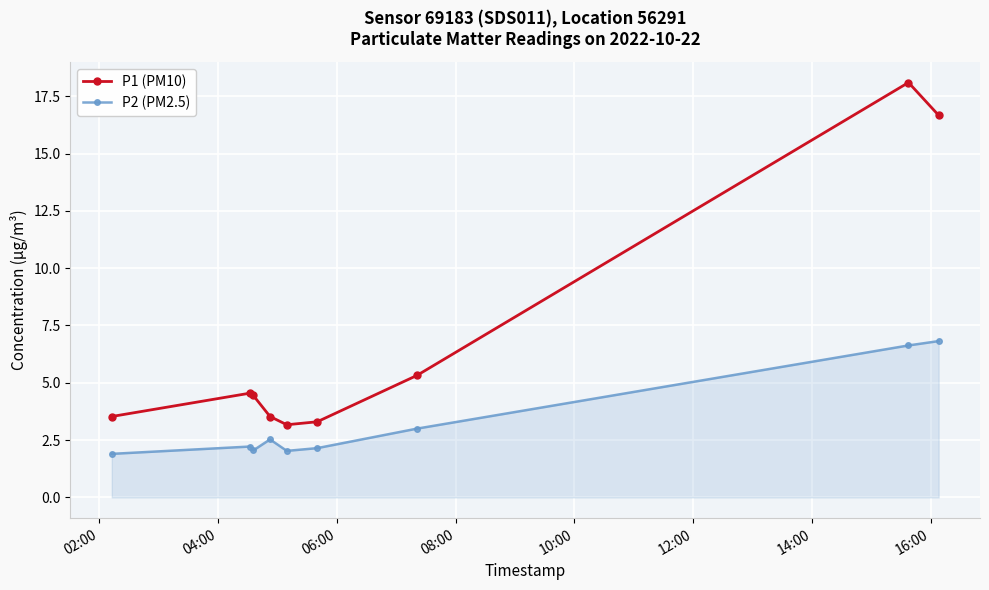

Which series has the largest range (max minus min)?

P1 (PM10)